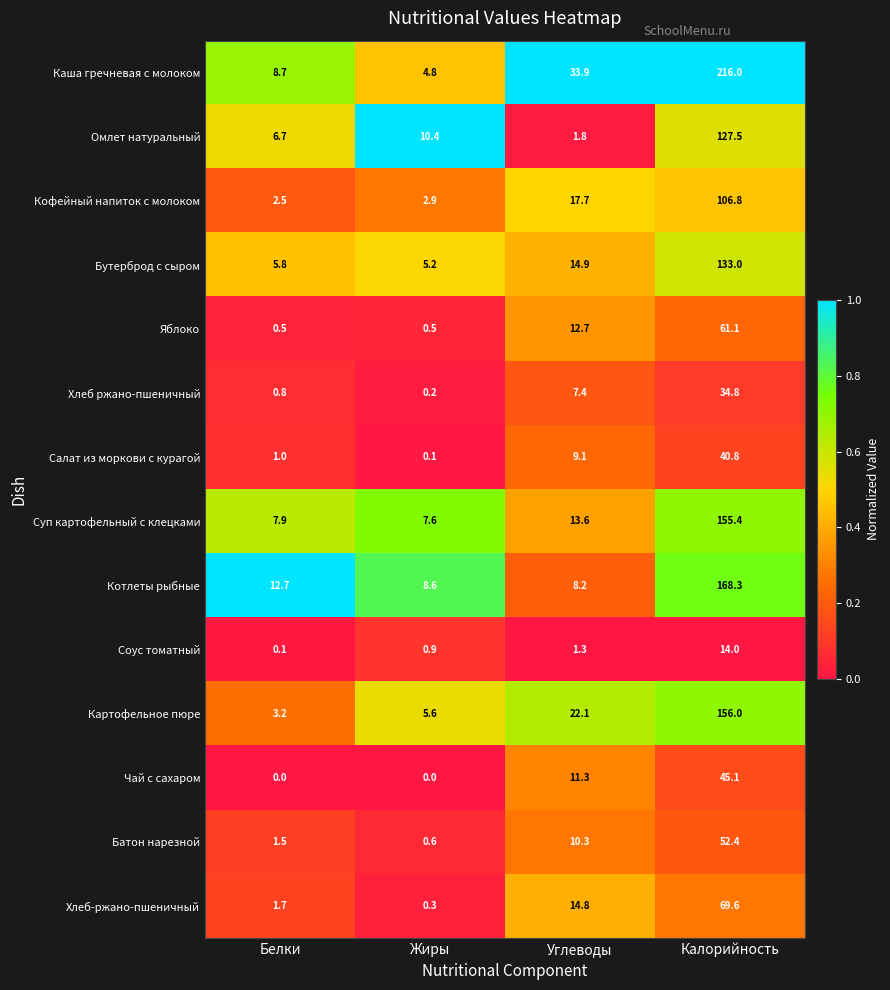

What is the spread (max minus min) of values at Жиры?

10.4